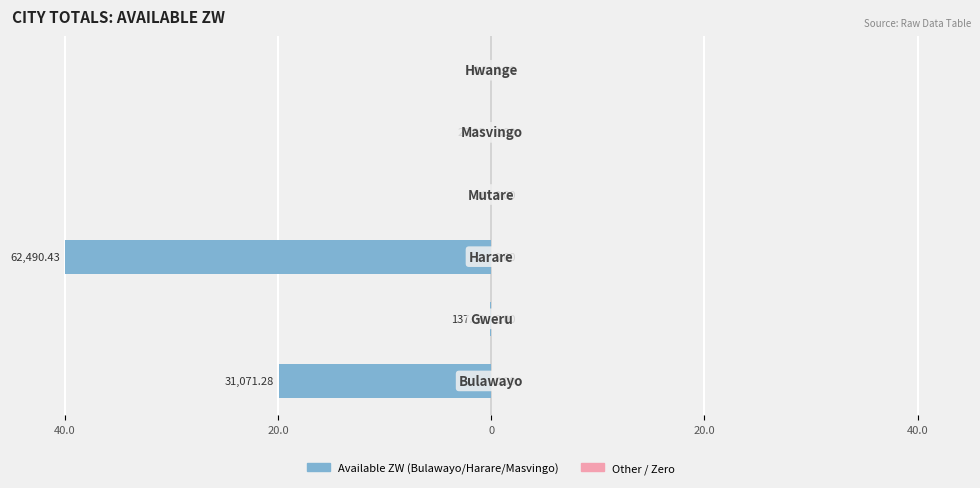

Are the bars horizontal?

Yes